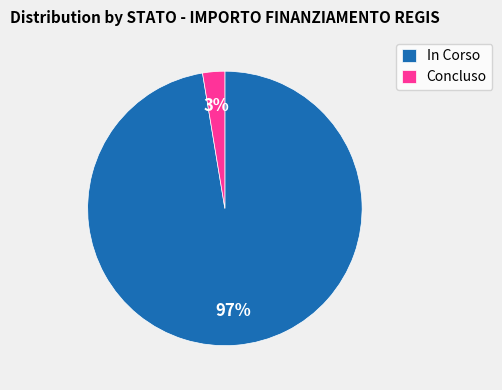

Is there any slice that represents more than half of the pie?

Yes